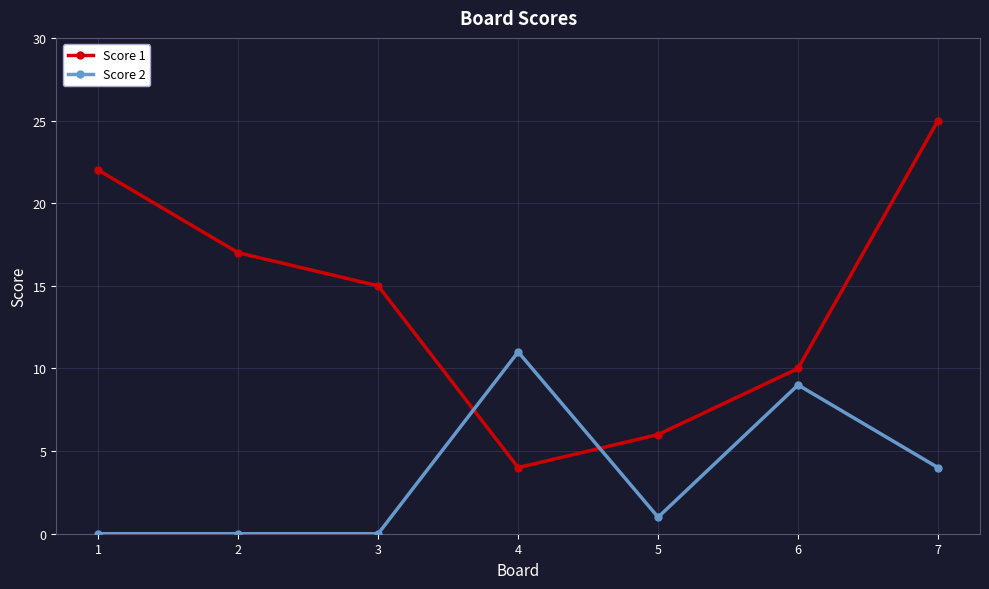

Which series has the largest range (max minus min)?

Score 1